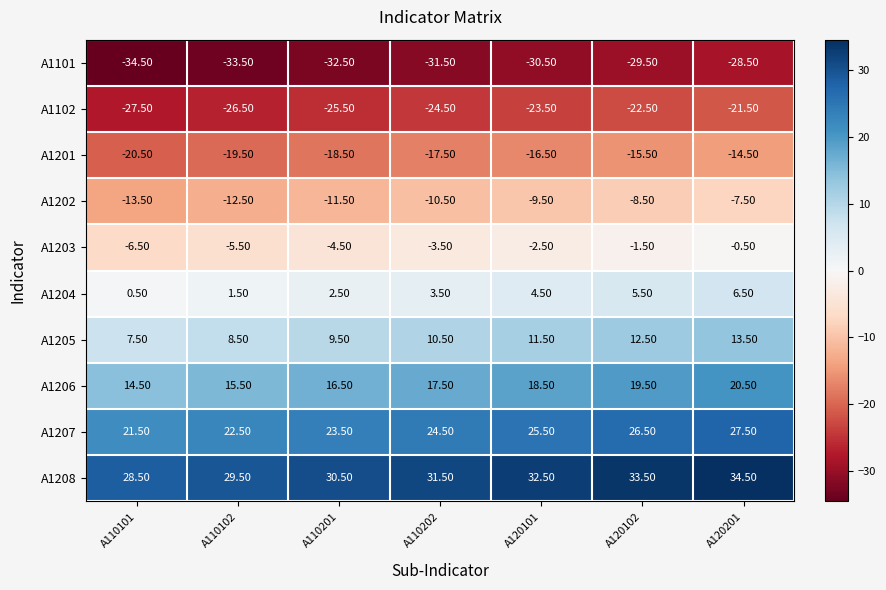

Rank the series at A110201 from lowest to highest value.

A1101, A1102, A1201, A1202, A1203, A1204, A1205, A1206, A1207, A1208